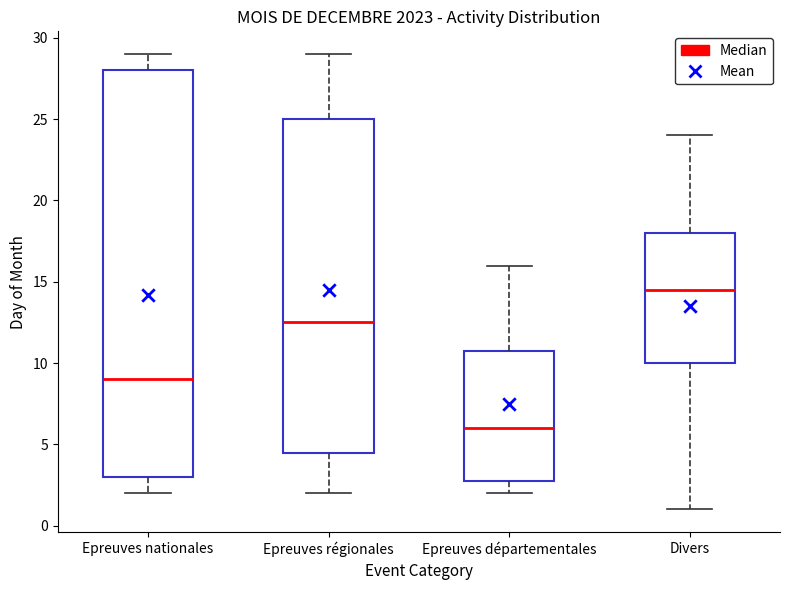

Where is the lower edge of the box for Epreuves nationales on the y-axis? The values are not printed on the chart, so give them approximately, as read against the axis.

3.0